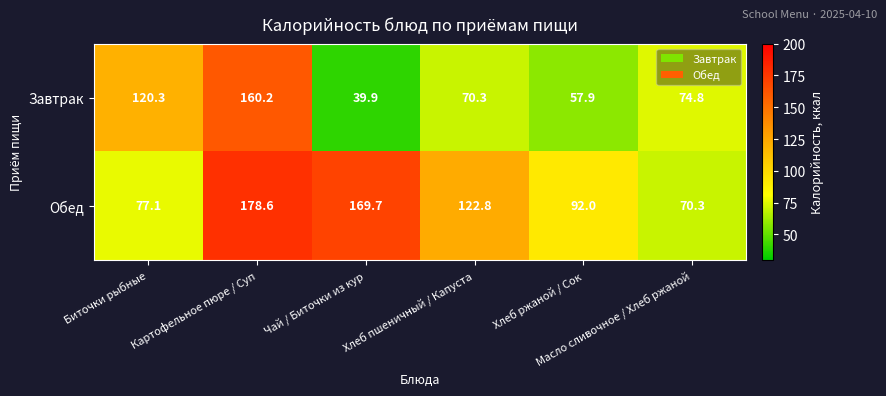

What is the lowest value of the Обед series?

70.3